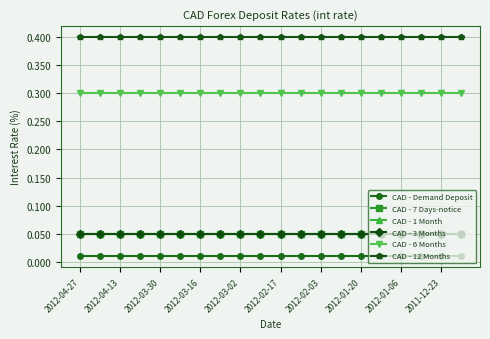

True or false: CAD - 1 Month and CAD - Demand Deposit intersect in this chart.

False